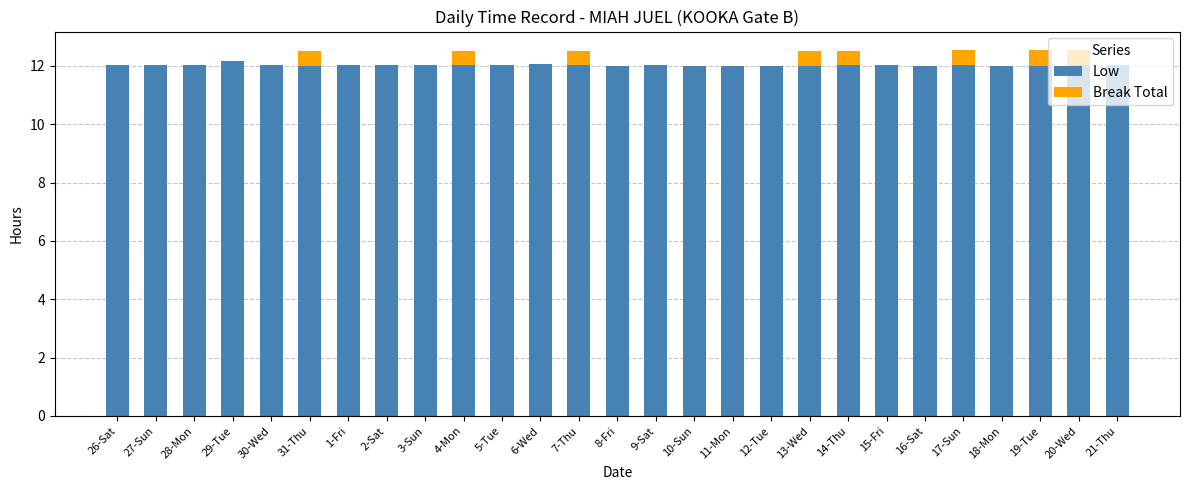

What is the sum of the Low values at 31-Thu and 28-Mon?

24.0